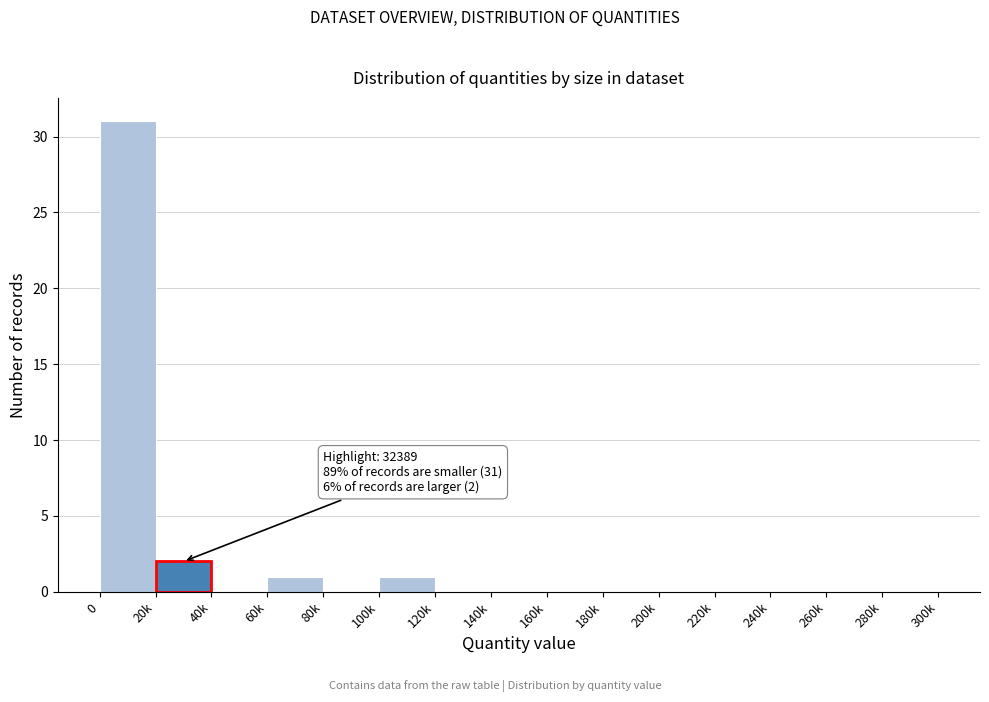

Reading right to left, list all the values displayed in this chart.

280k=0	260k=0	240k=0	220k=0	200k=0	180k=0	160k=0	140k=0	120k=0	100k=1	80k=0	60k=1	40k=0	20k=2	0=31